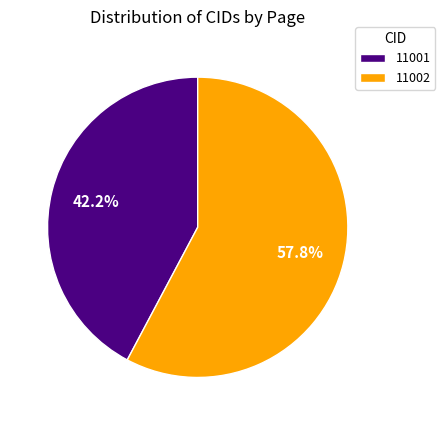

Which has a higher value, 11001 or 11002?

11002